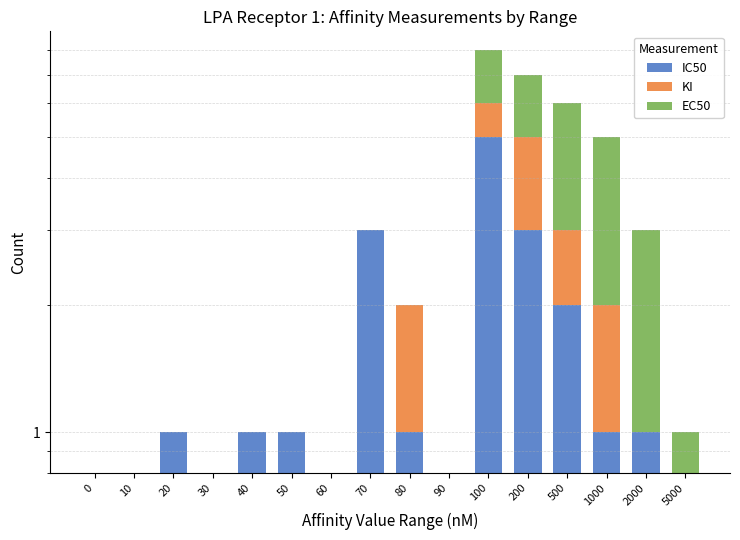

List the series in order of their overall mean, lowest first.

KI, EC50, IC50